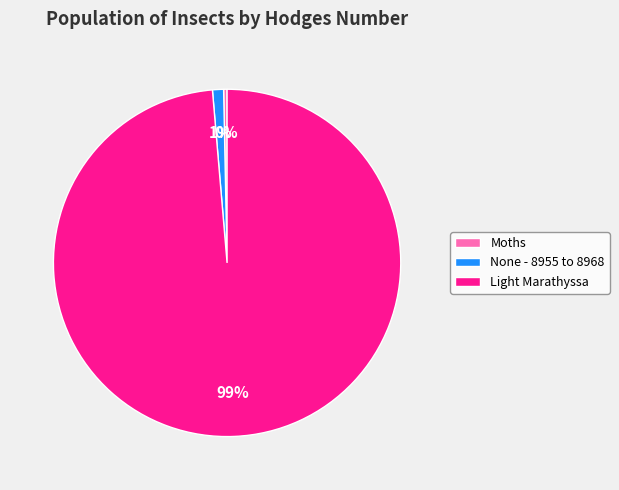

To the nearest percent, what is the combined percentage of Moths and Light Marathyssa?

99%